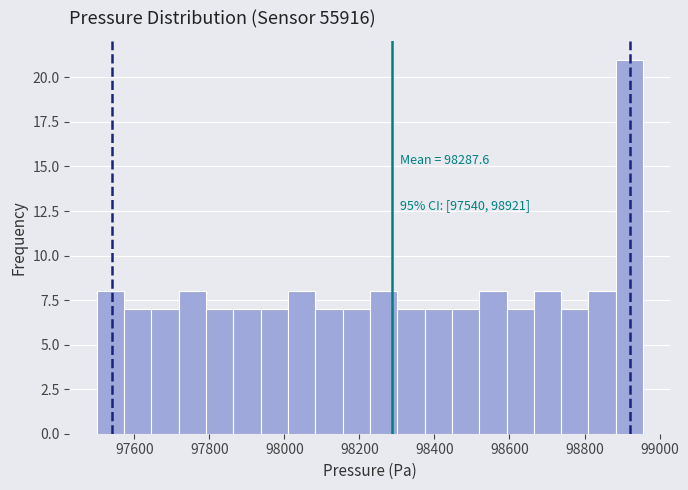

Read against the x-axis, roughly where is the centre of the tallest bar?

98920